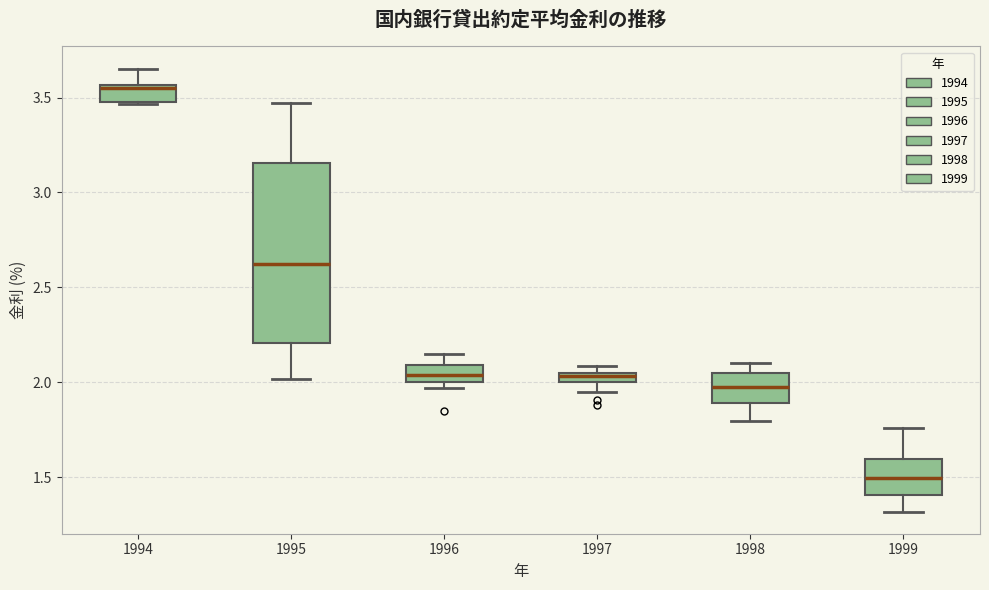

Comparing the boxes themselves (not the whiskers), which one is the tallest?

1995